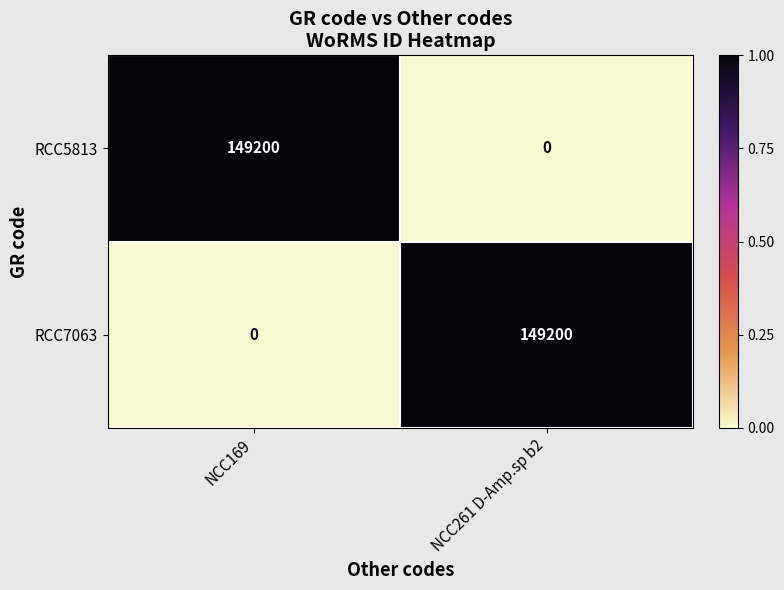

Count the number of categories in the chart.

2